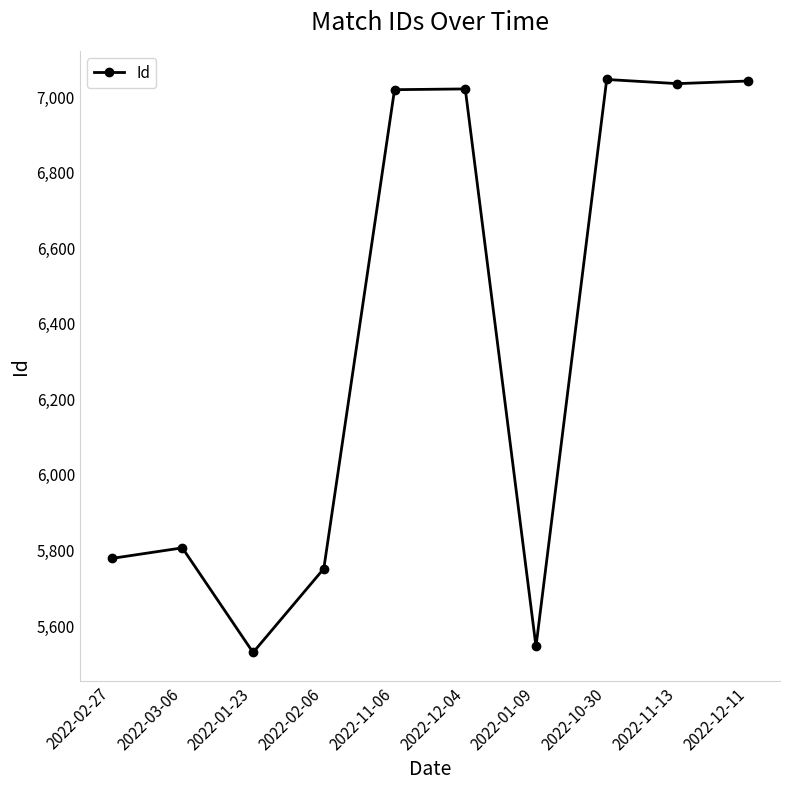

At which label is the value closest to 6288?

2022-03-06